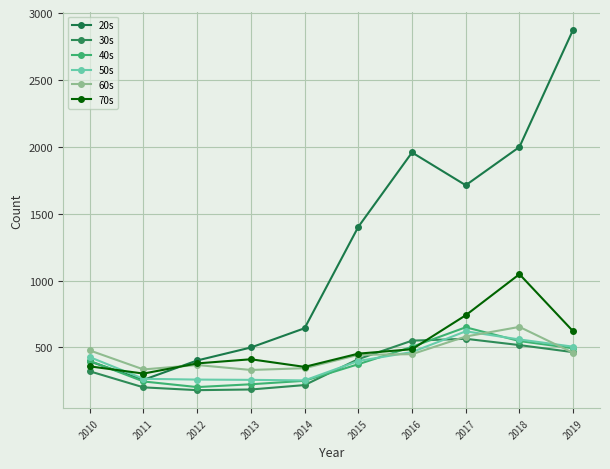

Is the value of 20s at 2013 greater than the value of 70s at 2015?

Yes